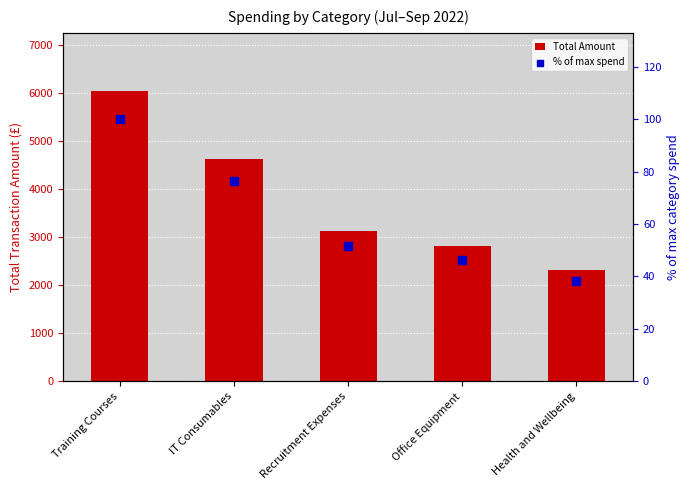

What is the total value across all series at Health and Wellbeing?

2342.1